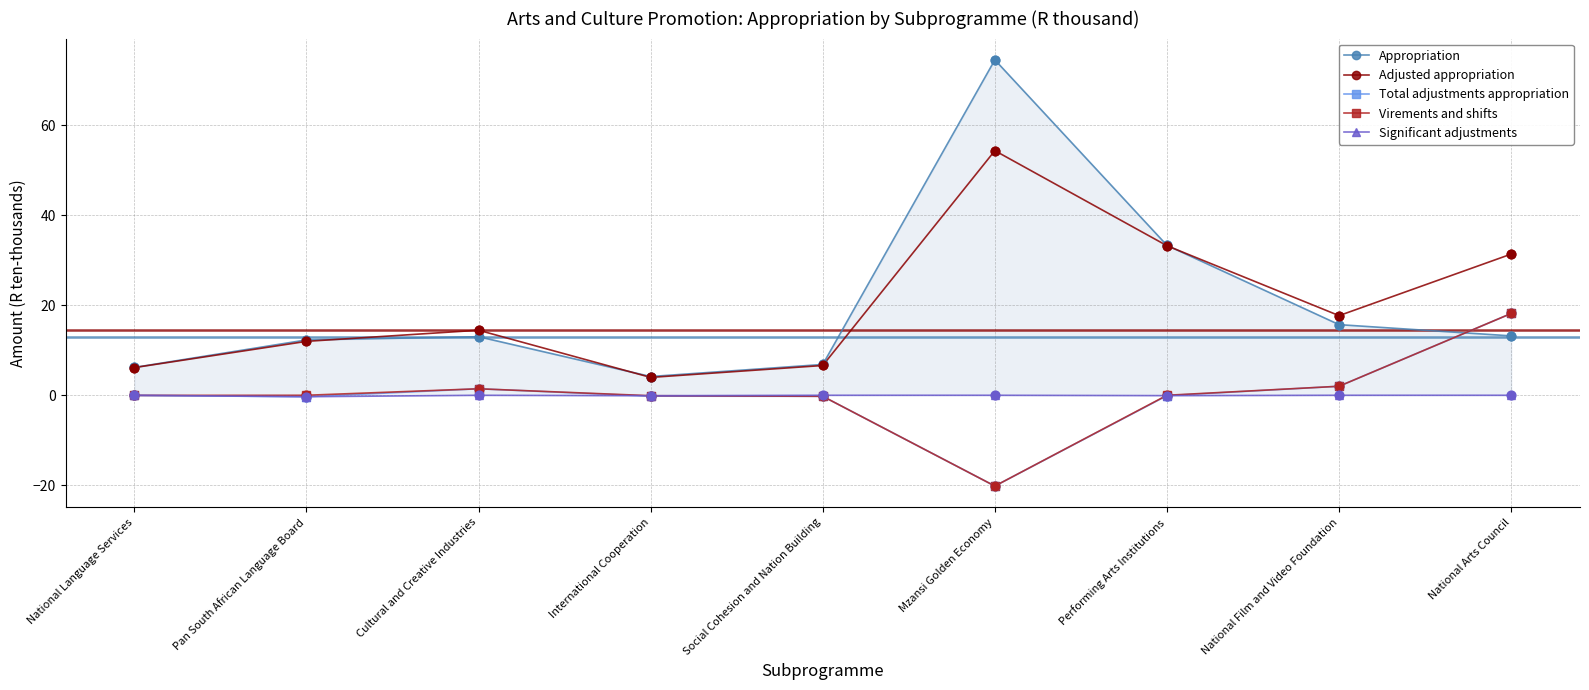

Which series changed the most between National Language Services and National Arts Council?

Adjusted appropriation